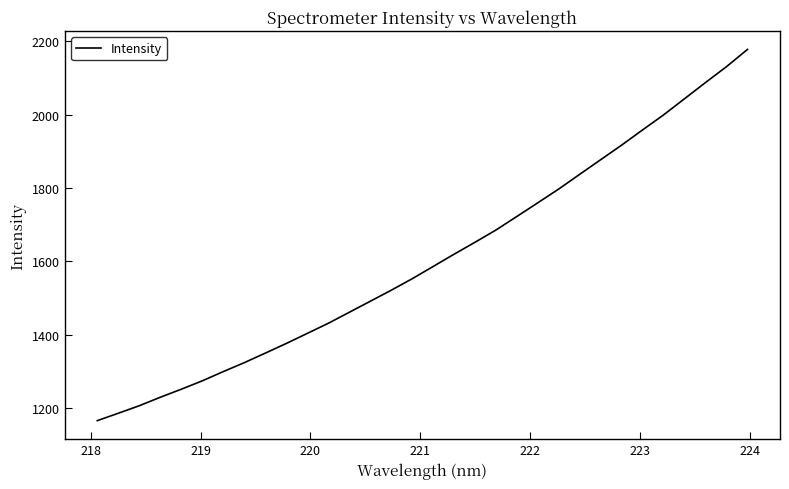

What is the greatest value displayed?

2177.8